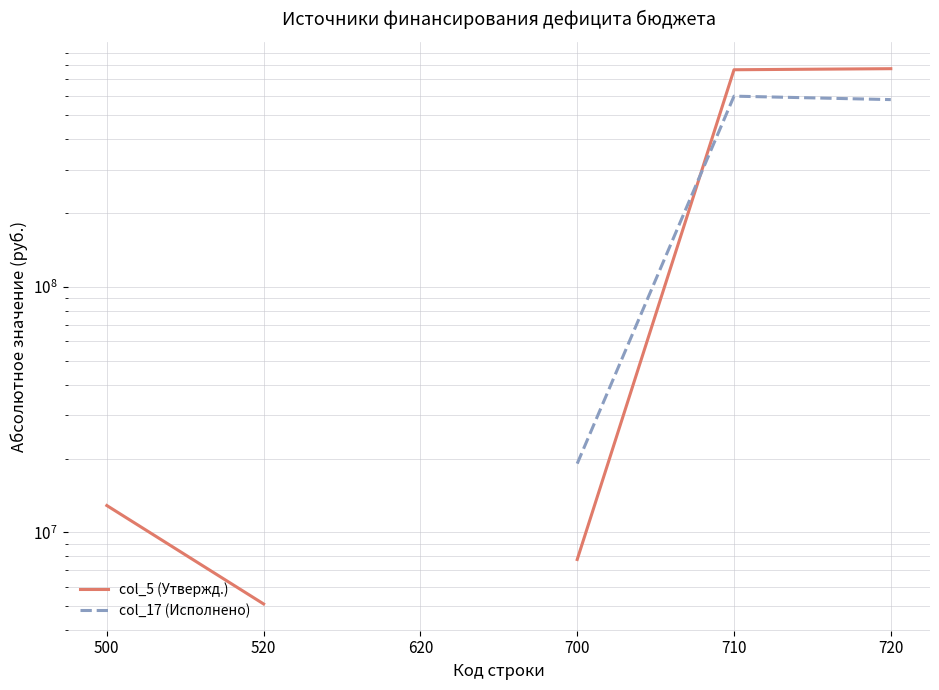

What is the minimum value for col_5 (Утвержд.)?

5112737.5